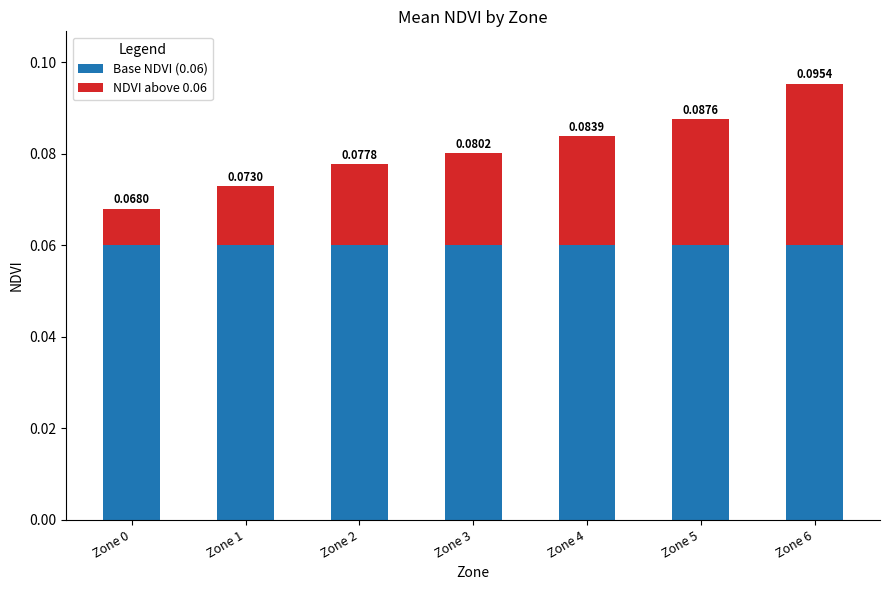

At which category is the sum across all series the highest?

Zone 6